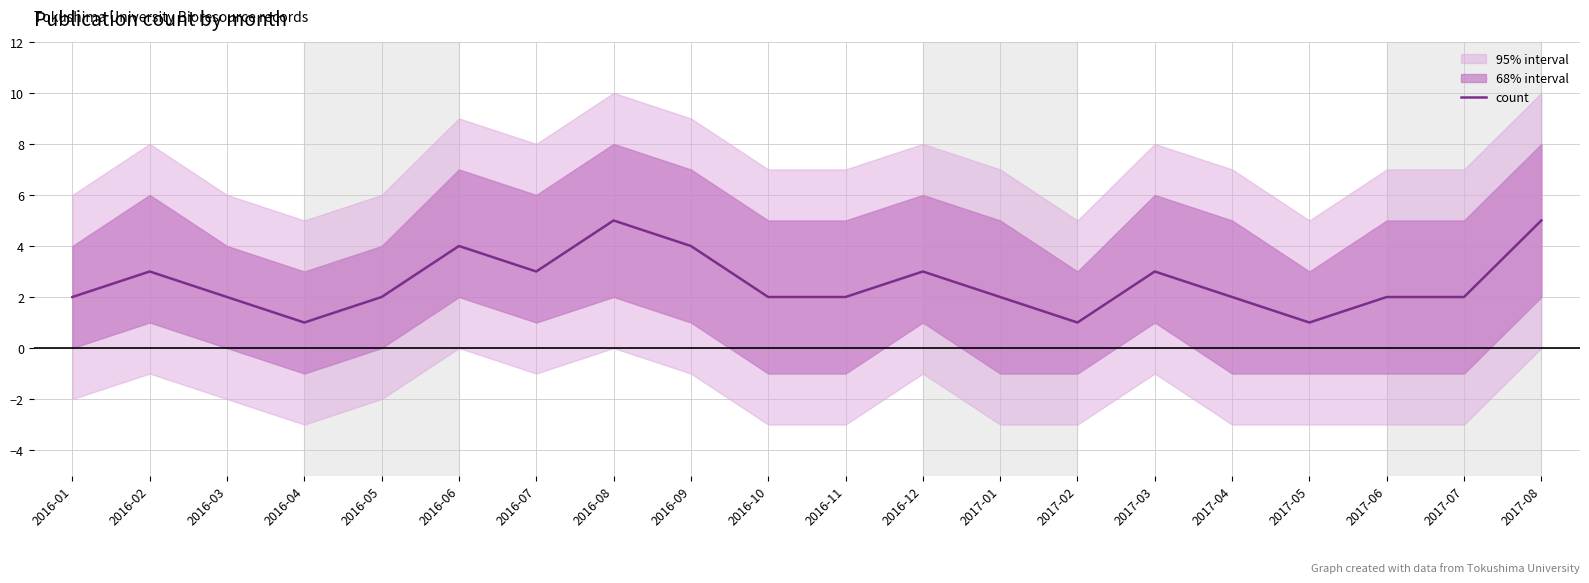

What is the minimum value shown in the chart?

1